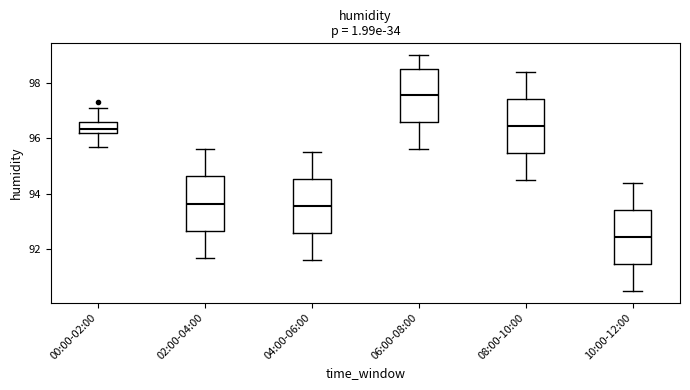

Which box's median line is the highest?

06:00-08:00